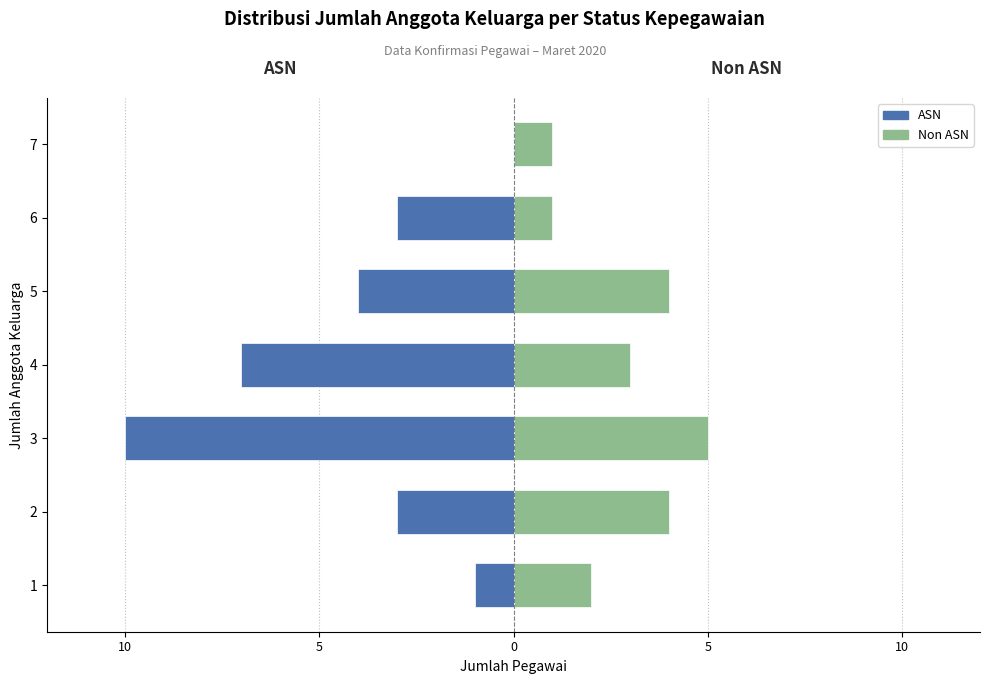

Reading right to left, list all the values displayed in this chart.

ASN: 0	-3	-4	-7	-10	-3	-1
Non ASN: 1	1	4	3	5	4	2